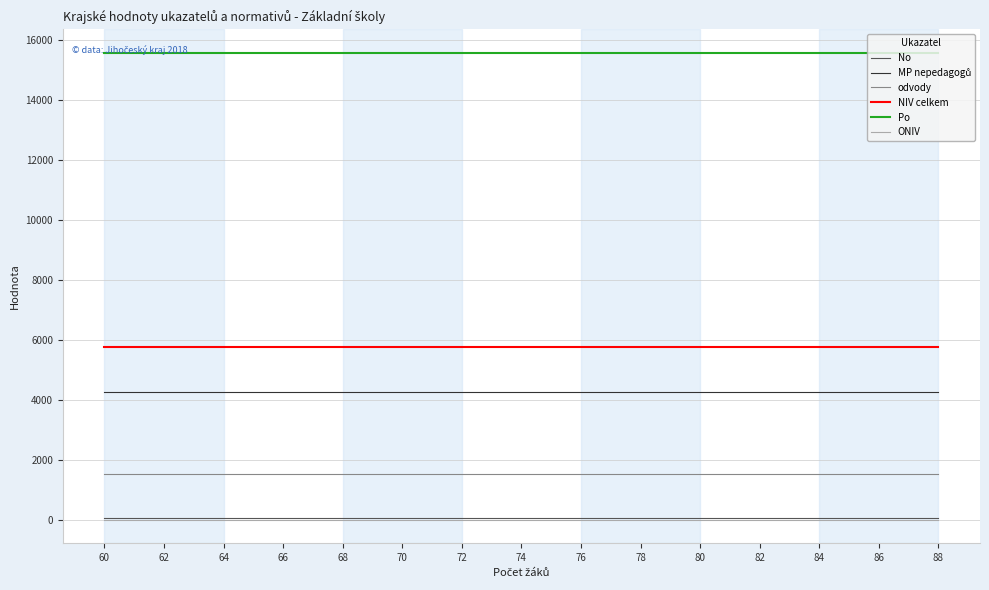

The value of odvody at 66 is 2232. True or false?

False